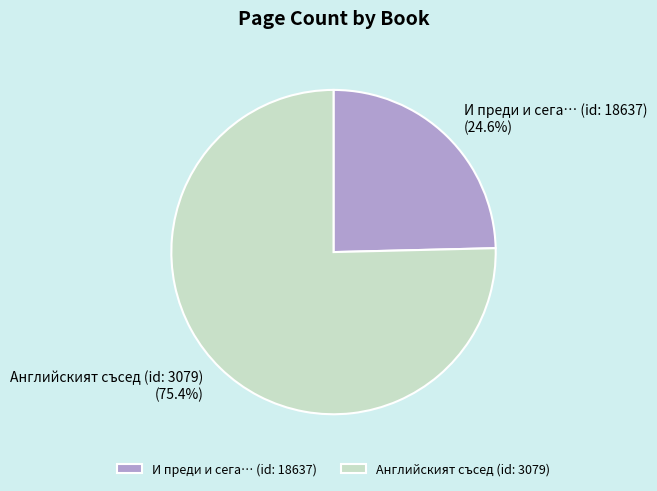

Is the sum of Английският съсед (id: 3079) and И преди и сега… (id: 18637) greater than half?

Yes